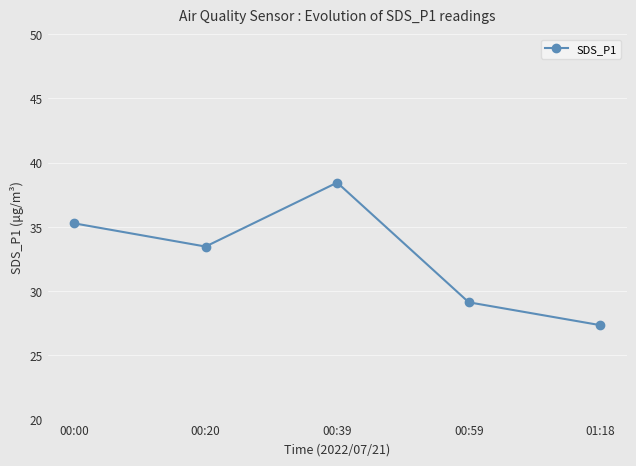

What is the value of the 2nd point from the left?

33.5